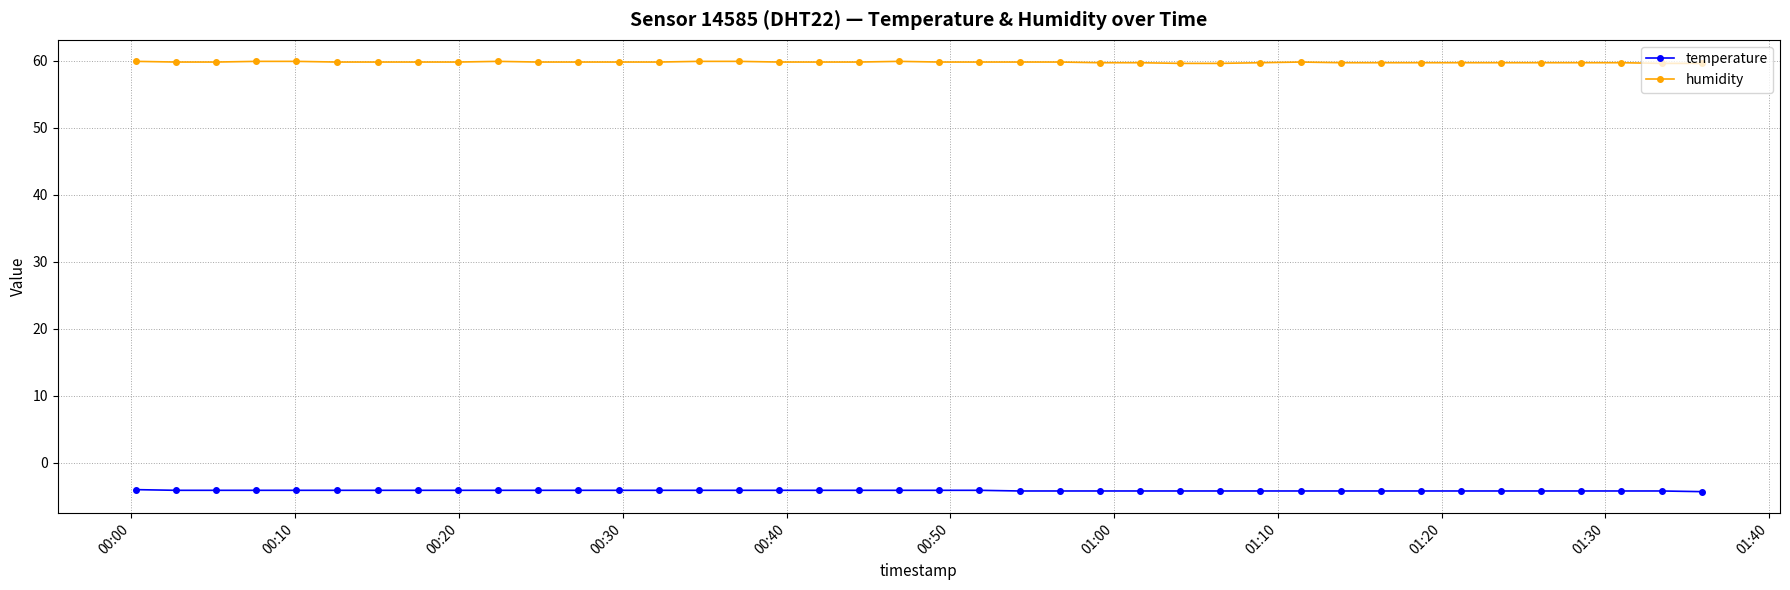

How many categories are shown in the chart?

40